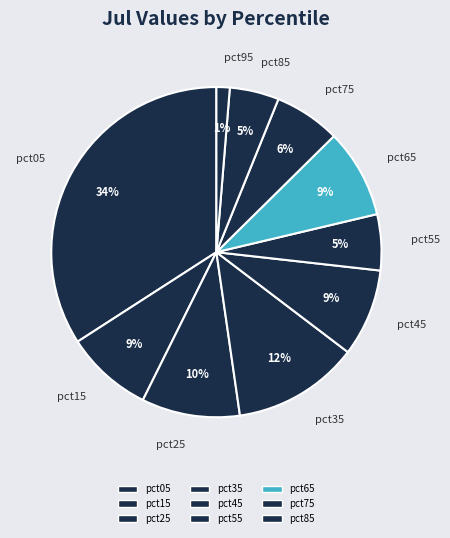

True or false: pct95 accounts for 11% of the total.

False